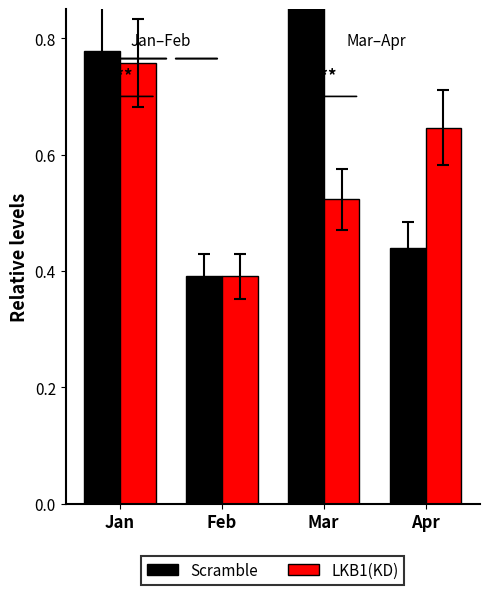

What is the smallest value displayed?

0.4